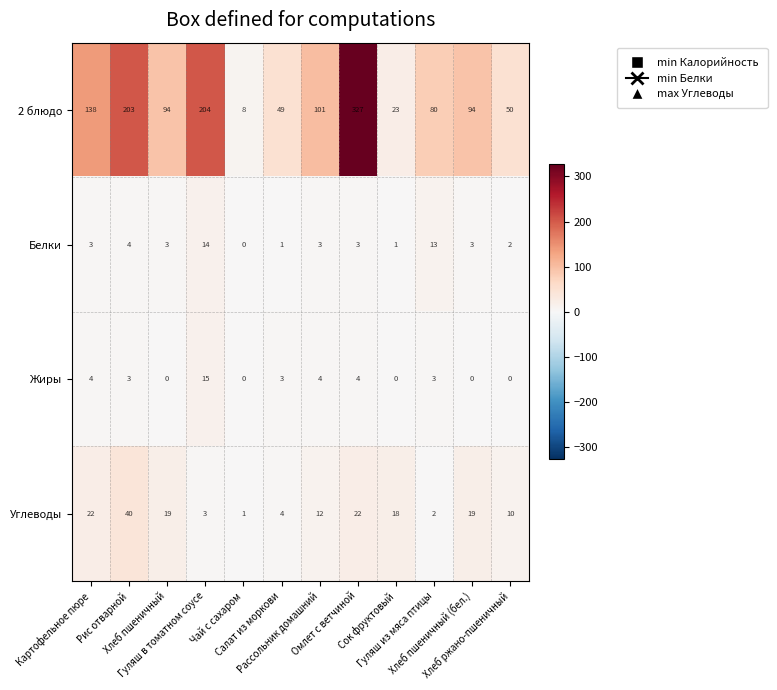

What is the difference between the highest and lowest values at Чай с сахаром?

8